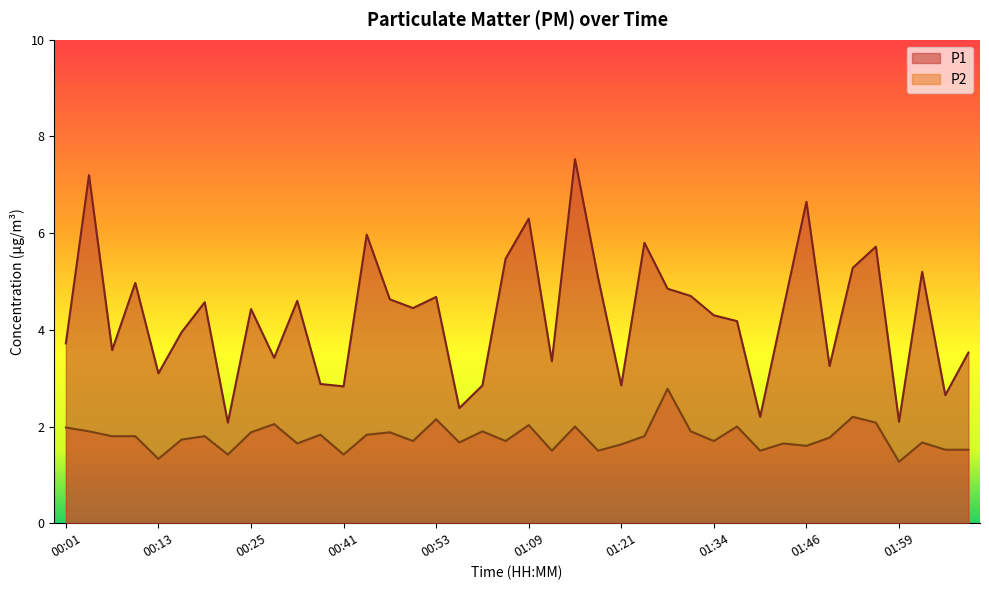

True or false: P2 has more than 2 interior local peaks.

True